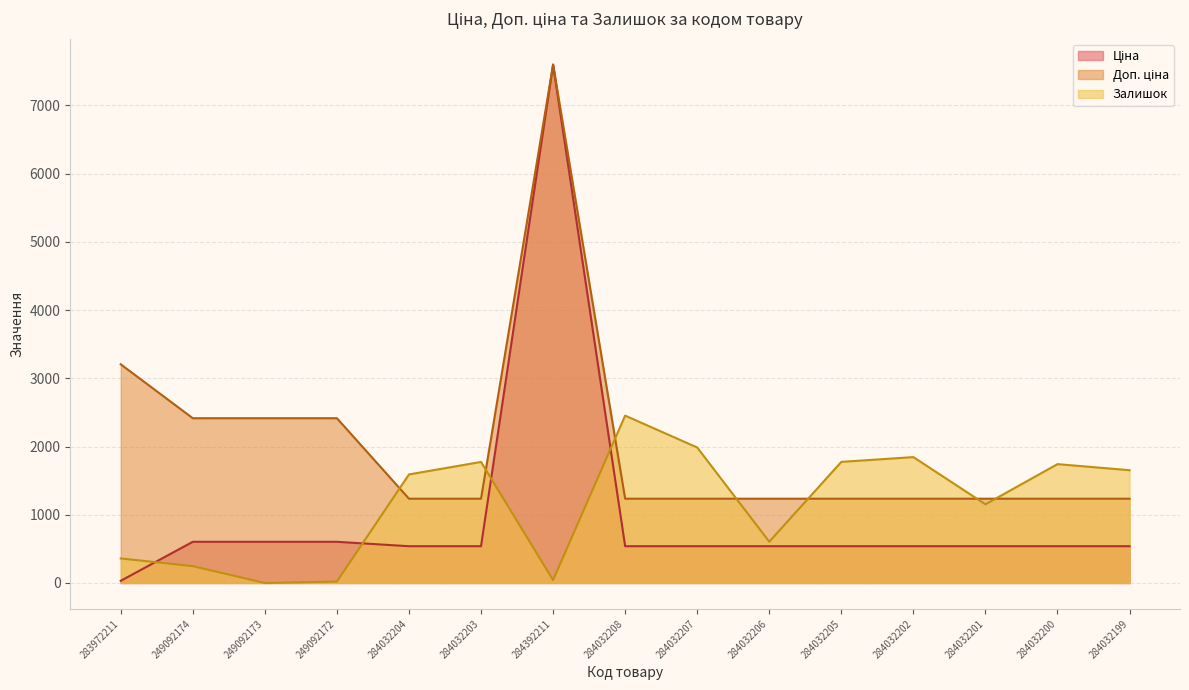

True or false: Доп. ціна and Залишок cross at least once.

True